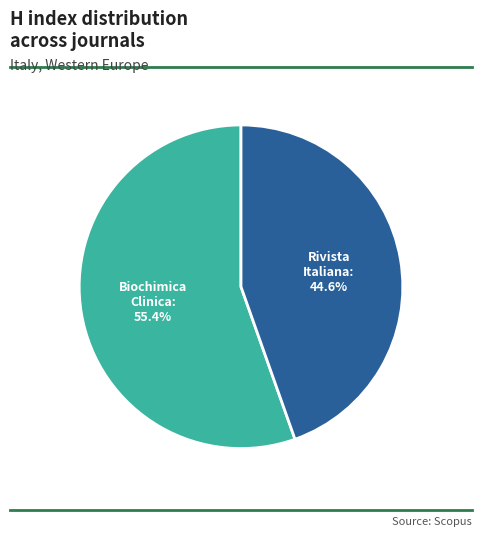

Does any single category account for the majority?

Yes